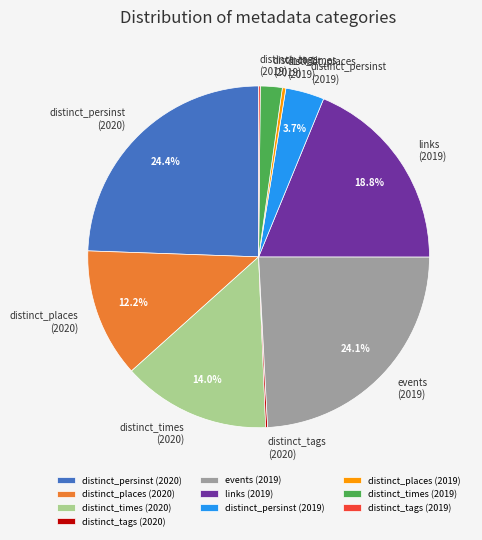

Between links (2019) and distinct_times (2020), which is larger?

links (2019)